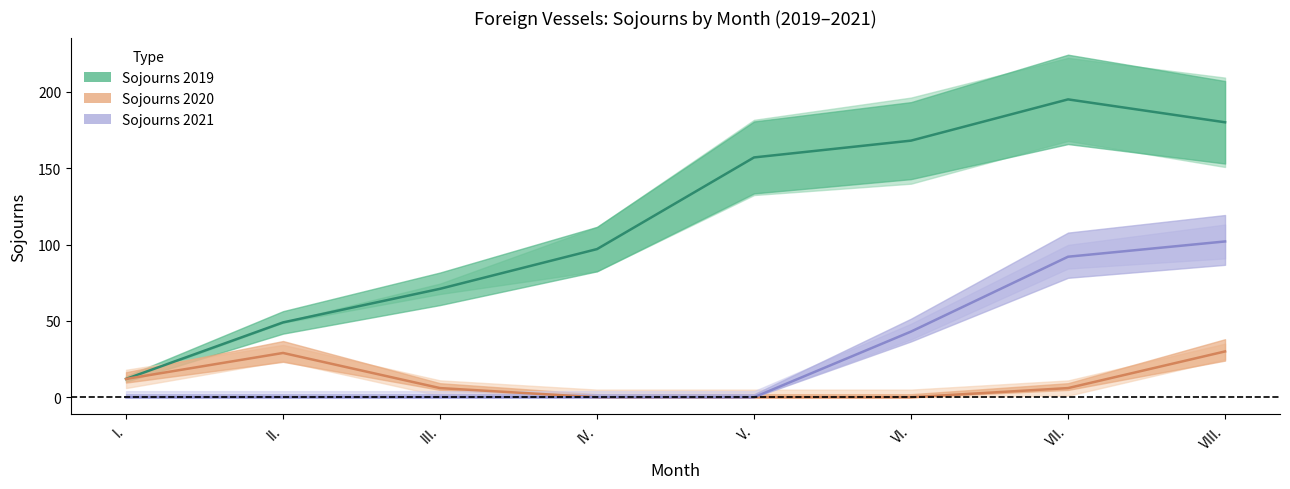

Is this an area chart (filled region under the line)?

No